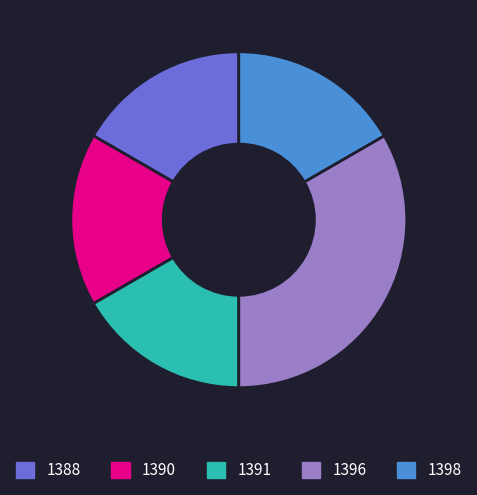

Approximately how many times larger is the value at 1390 compared to 1396?

0.5